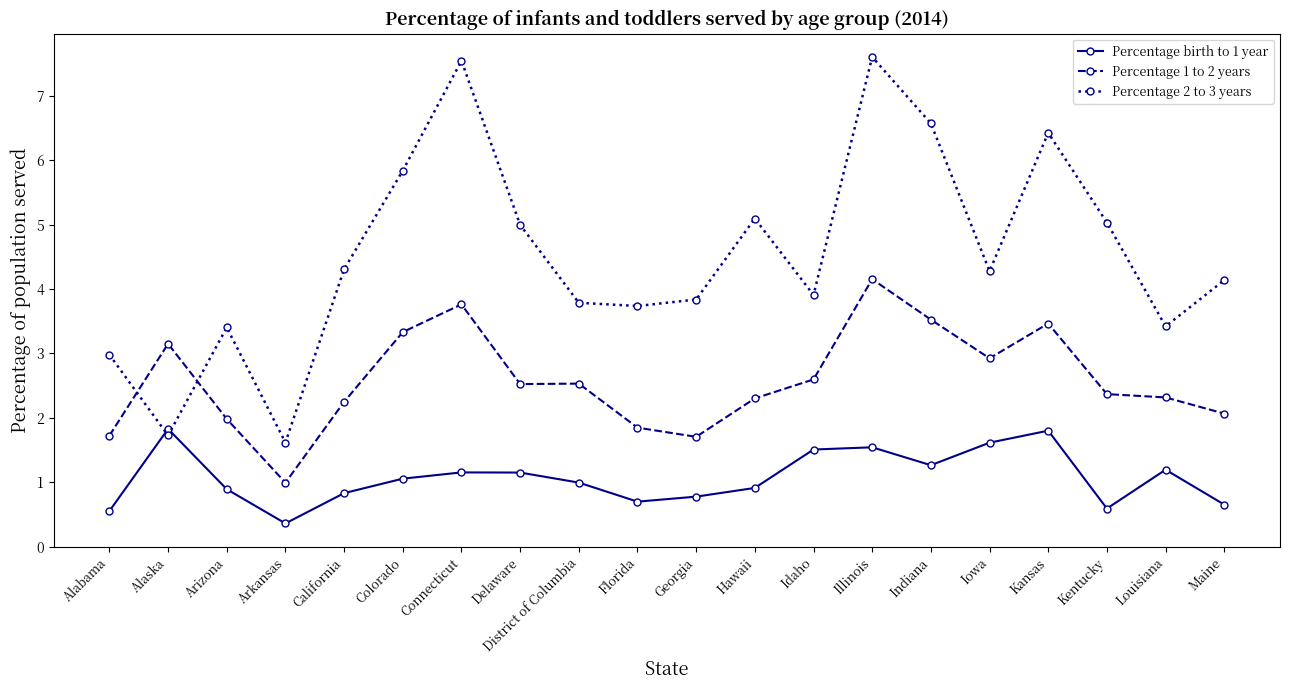

Where is the first local minimum for Percentage 2 to 3 years?

Alaska